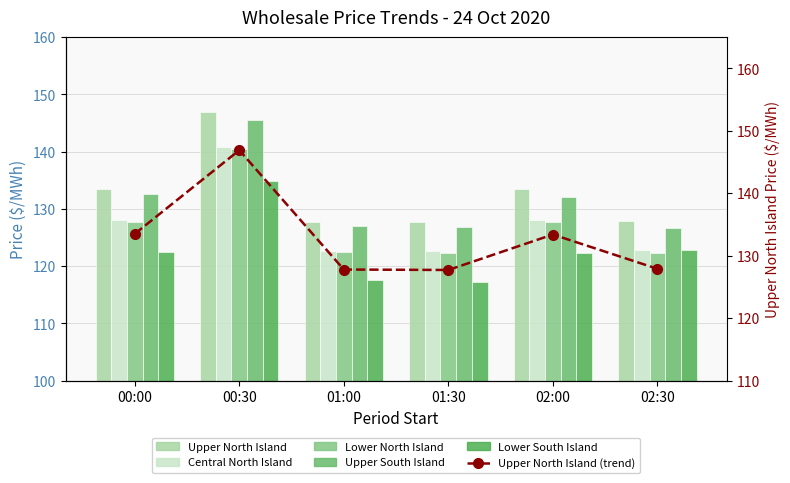

List the labels in order of Upper North Island value, largest first.

00:30, 00:00, 02:00, 02:30, 01:00, 01:30